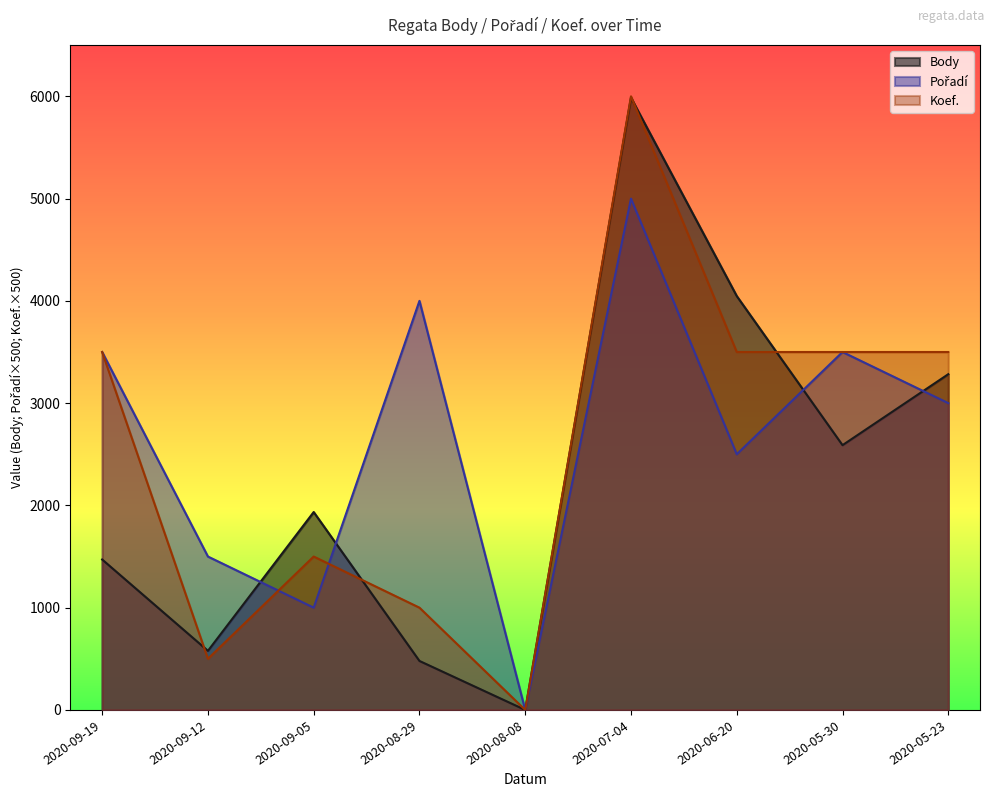

Which series changed the most between 2020-09-05 and 2020-06-20?

Body